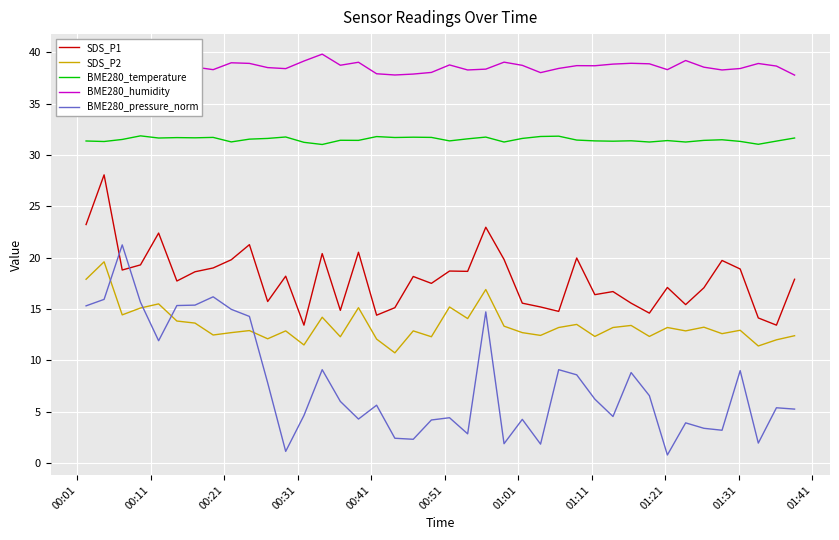

What is the value of the BME280_temperature point at the 16th from the left?

31.4